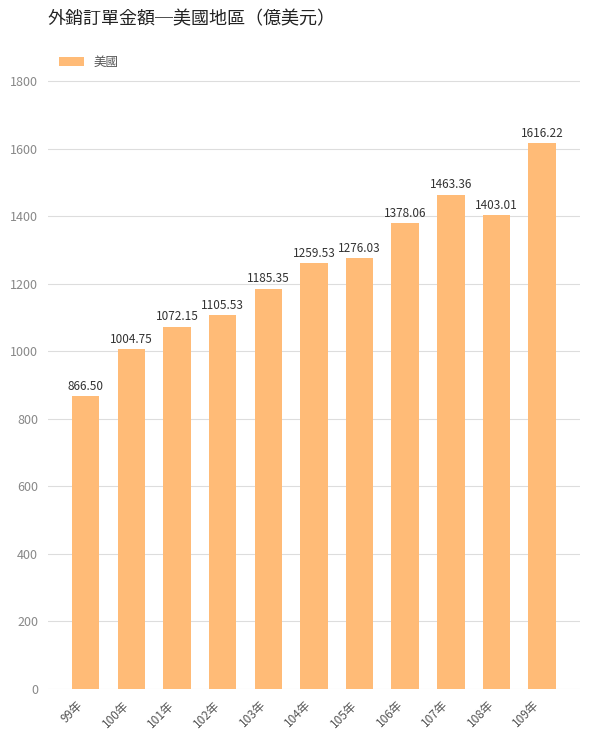

What is the ratio of the value at 103年 to the value at 101年?

1.1